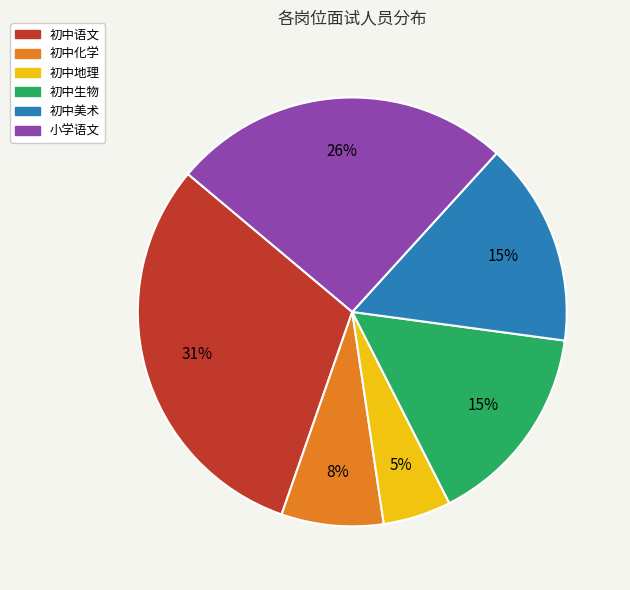

Does 小学语文 account for over 50% of the chart?

No